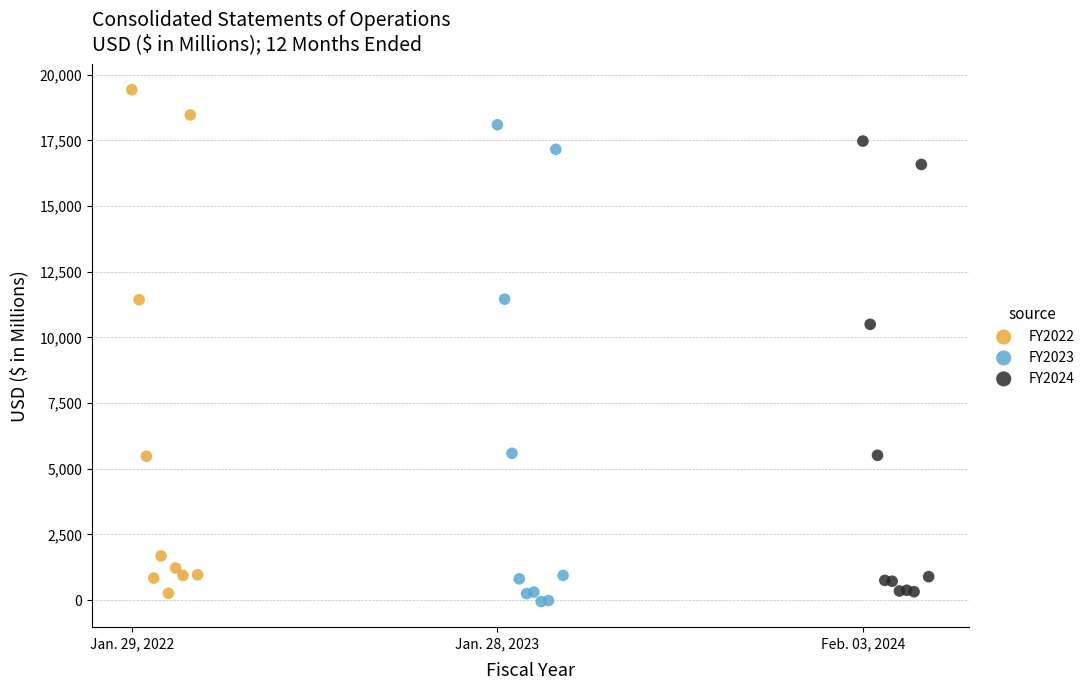

Which series has the widest spread of Y values?

FY2022